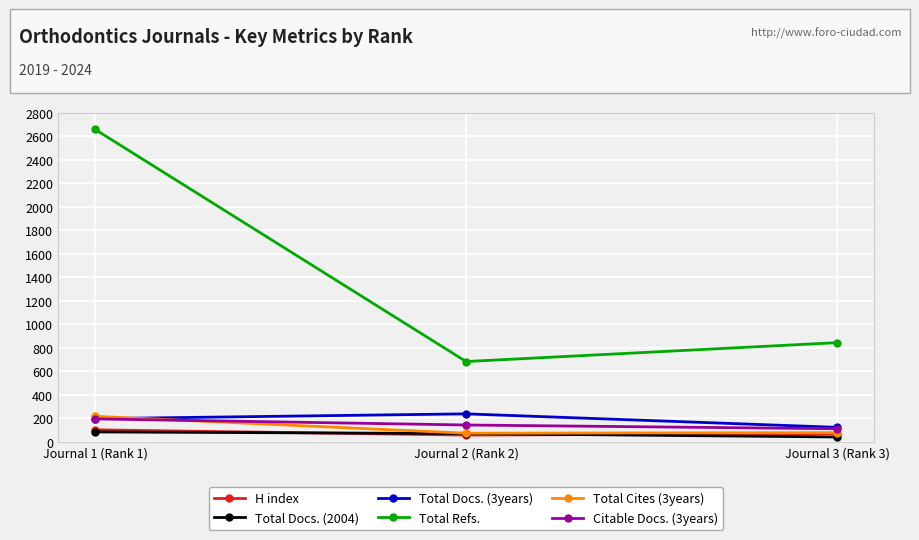

At which category is the sum across all series the highest?

Journal 1 (Rank 1)